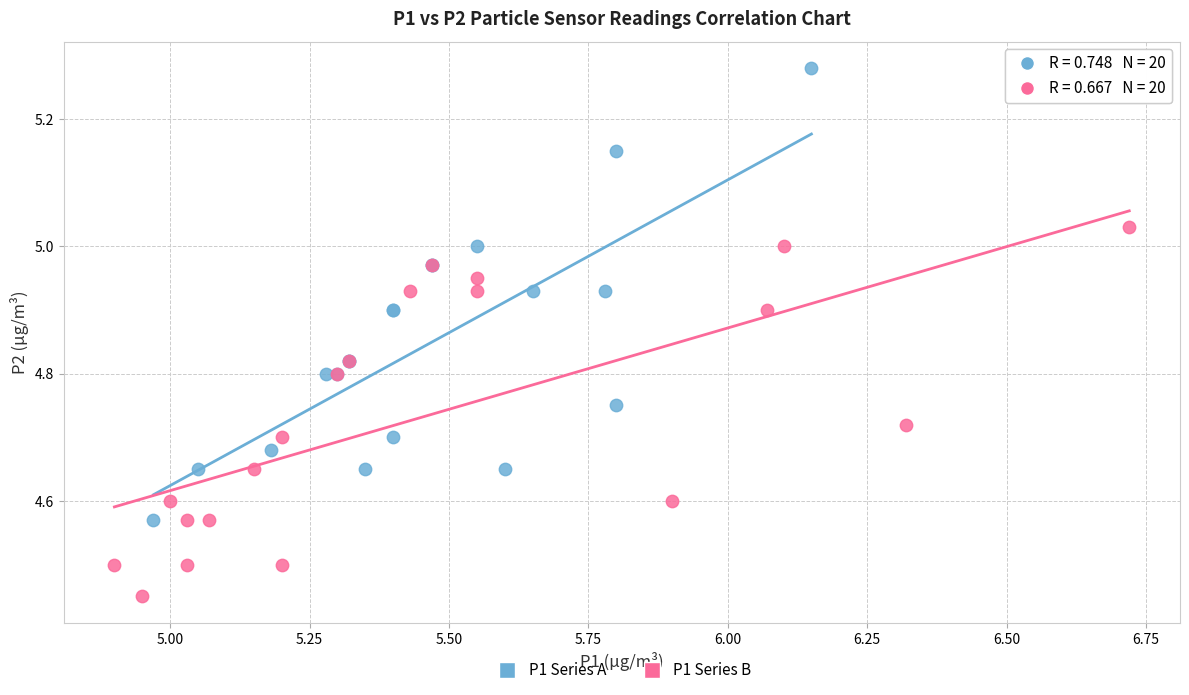

What are all the series names shown in the legend?

P1 Series A, P1 Series B